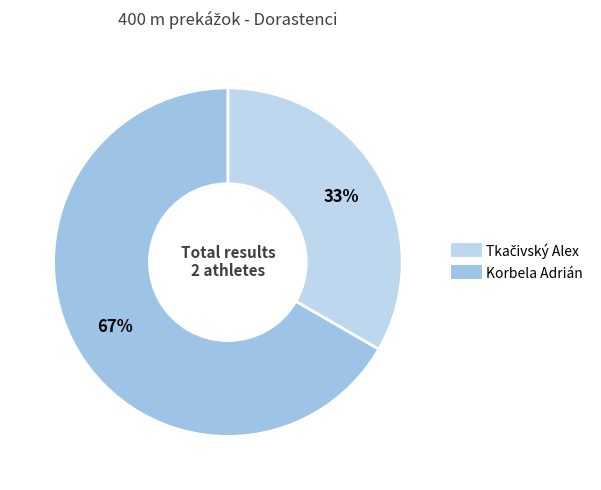

How many slices are in this pie chart?

2